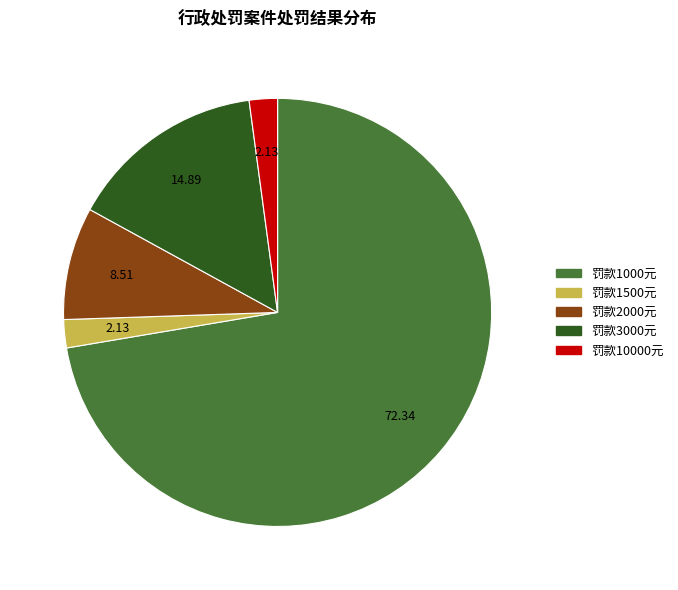

Is the sum of 罚款10000元 and 罚款1000元 greater than half?

Yes